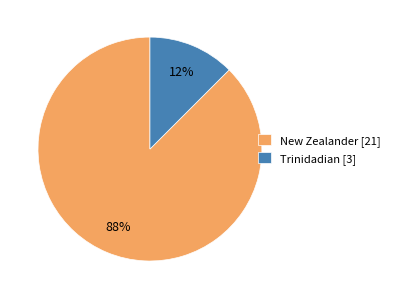

Between New Zealander [21] and Trinidadian [3], which is larger?

New Zealander [21]